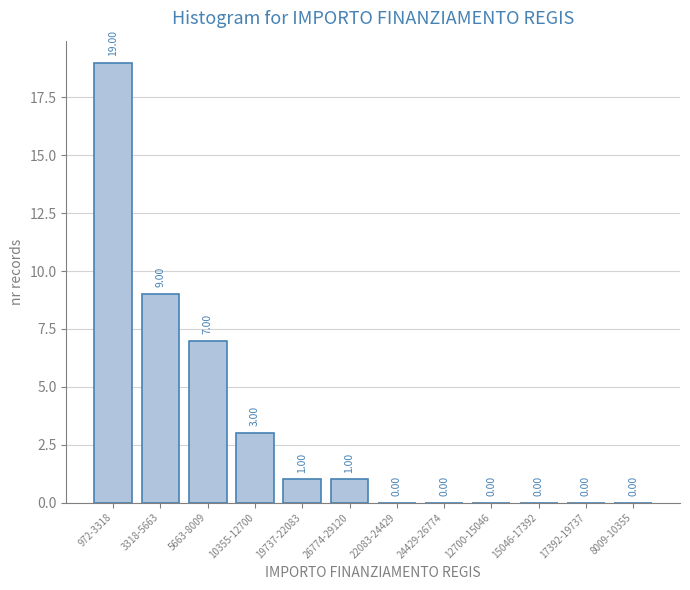

What is the sum of the values at 24429-26774 and 3318-5663?

9